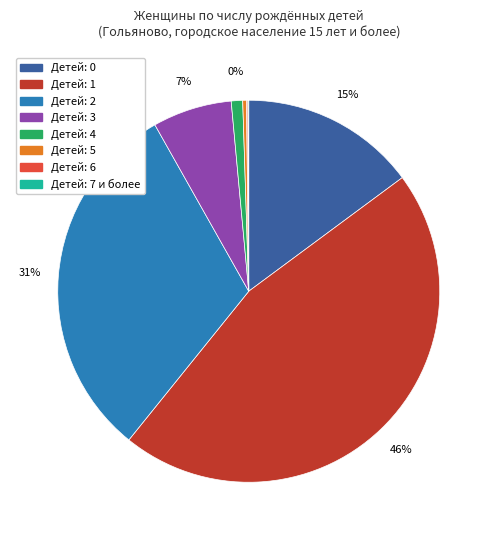

Is there a majority slice in this chart?

No